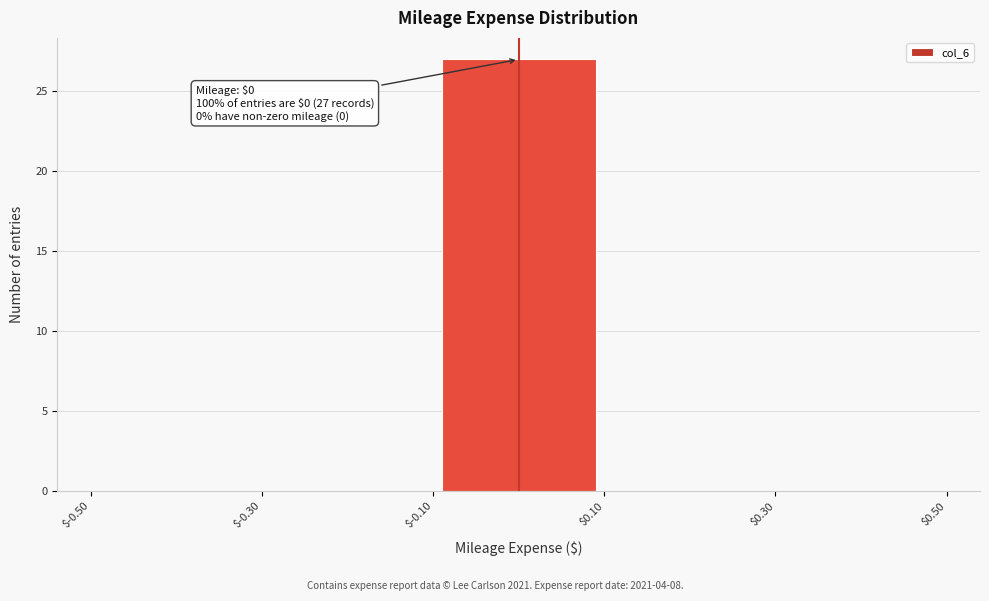

Which range on the x-axis has the tallest bar?

$-0.10 to $0.10